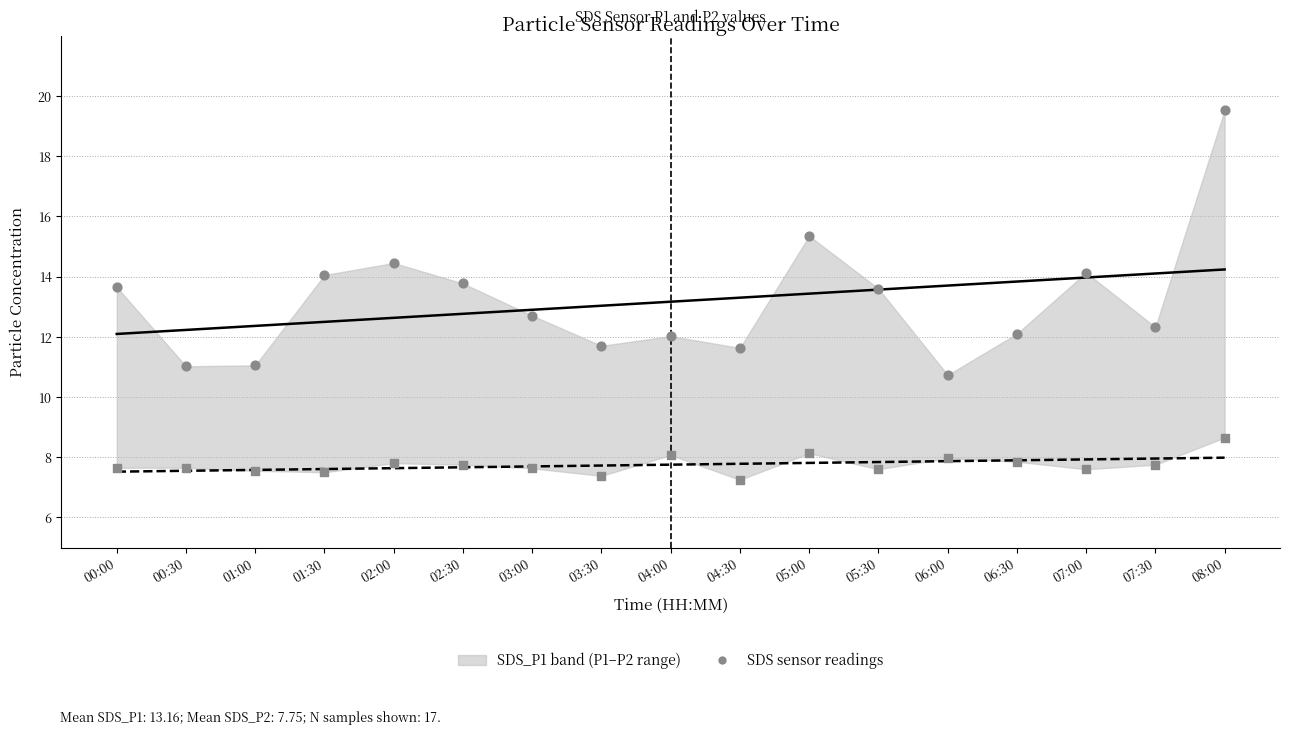

Is the value of SDS_P1 at 01:30 greater than the value of Linear fit SDS_P1 at 01:30?

Yes